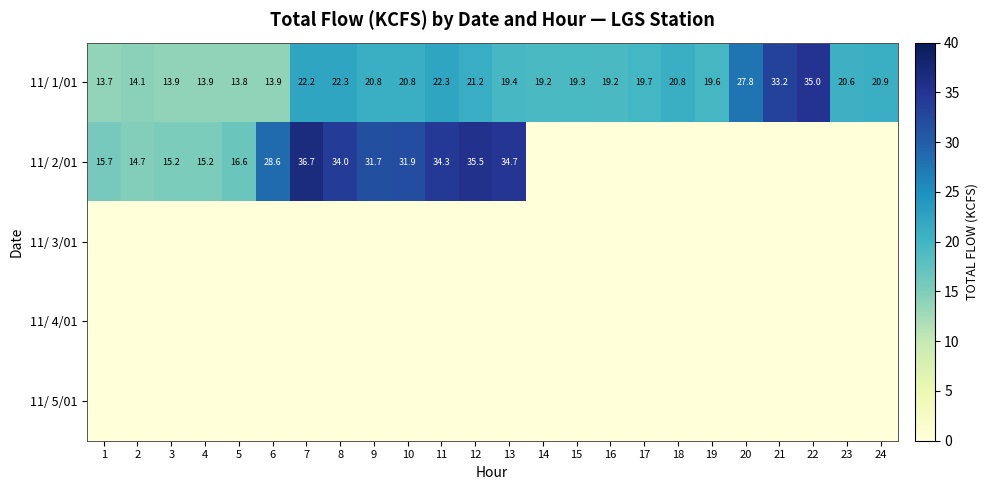

Which has a higher value, 17 or 22?

22